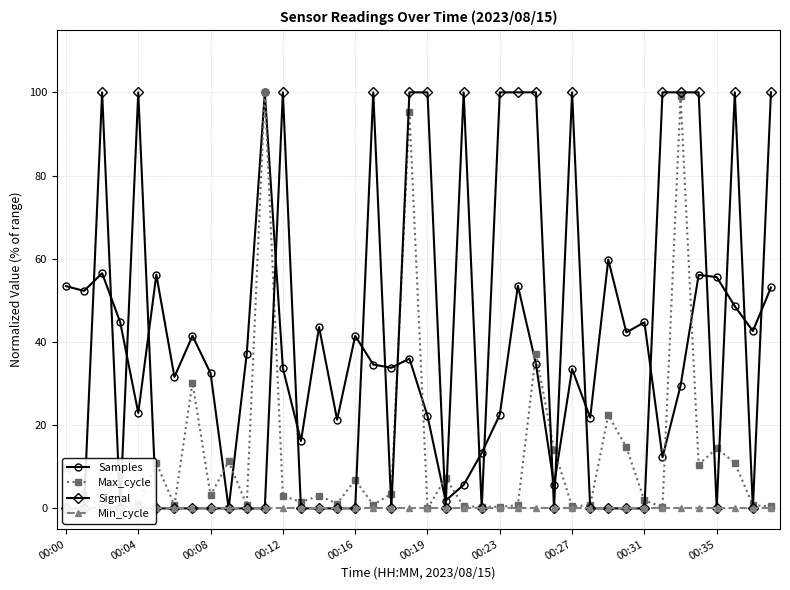

What is the greatest value displayed?

100.0